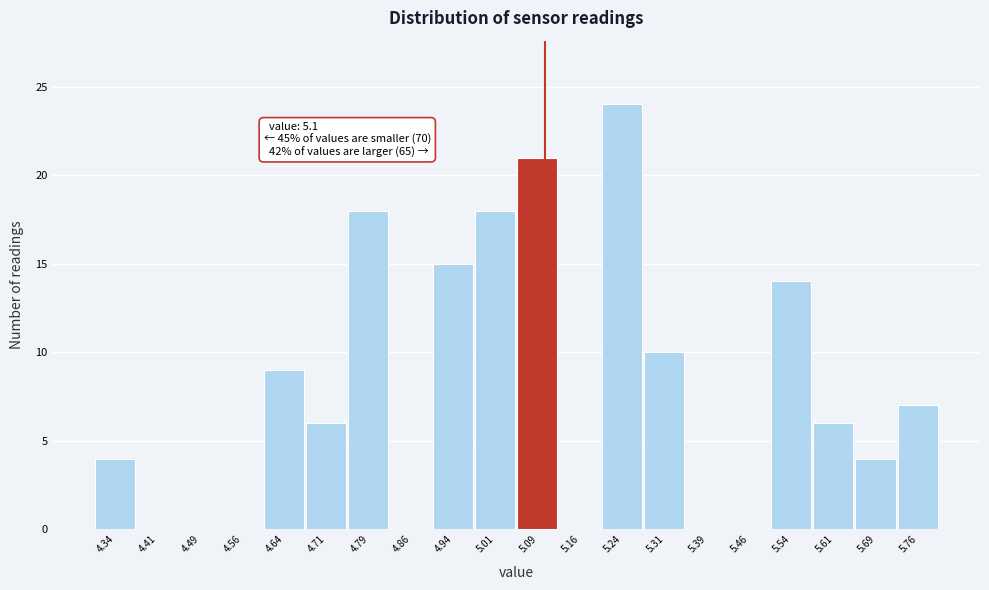

Which range on the x-axis has the tallest bar?

5.200 to 5.275